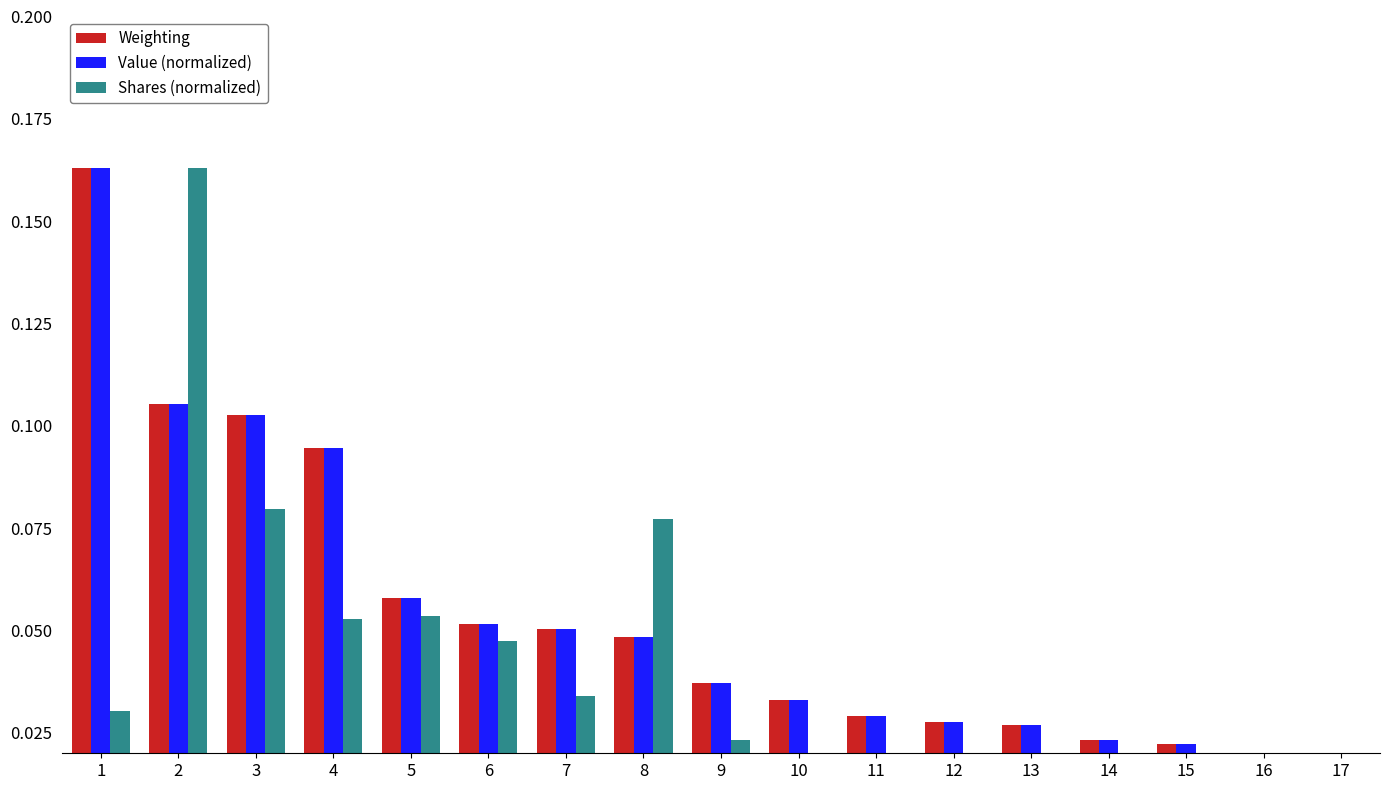

What is the sum of the Weighting values at 12 and 3?

0.1